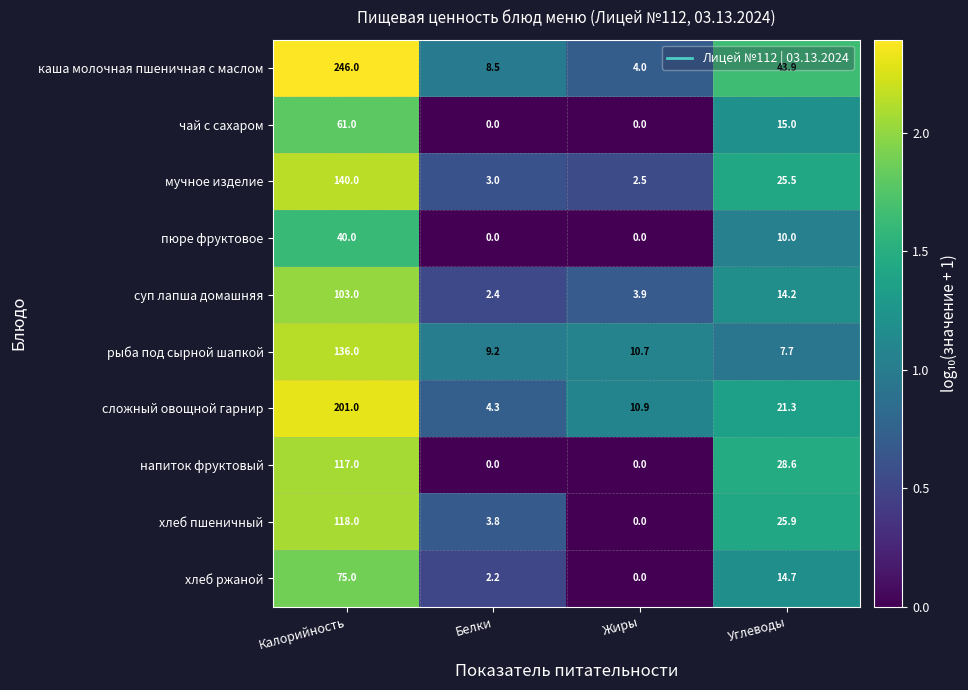

What is the difference between the highest and lowest values at Калорийность?

206.0